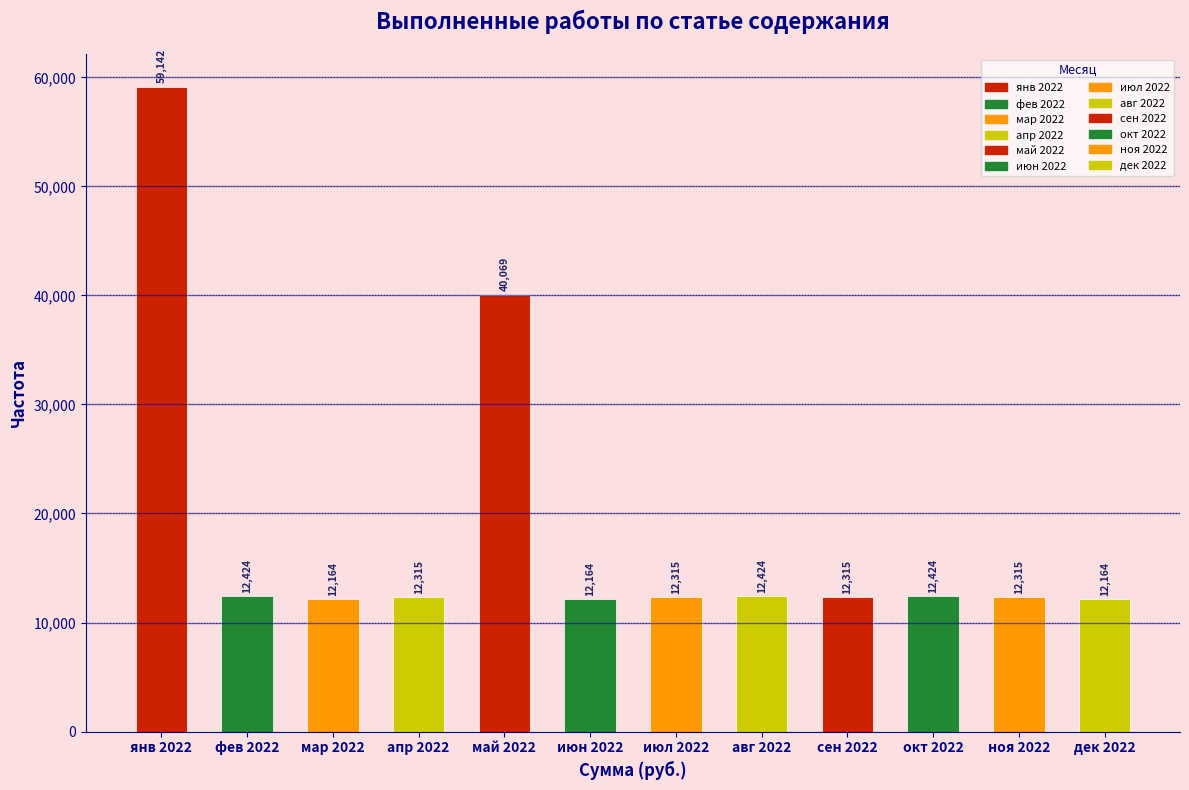

The value at сен 2022 is 2757.6. True or false?

False